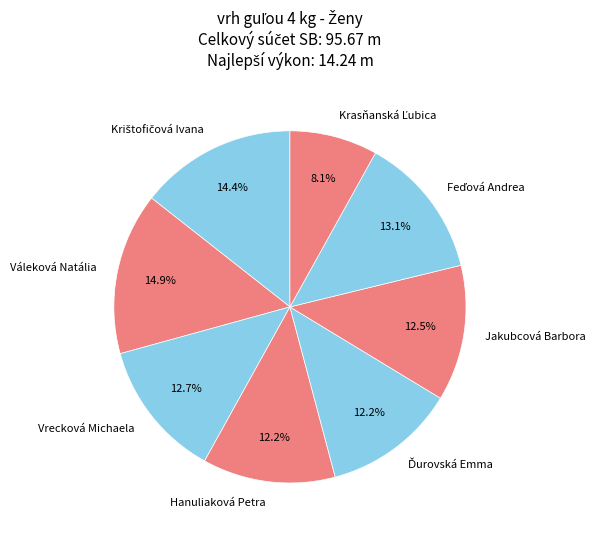

Is Váleková Natália the majority of the pie?

No